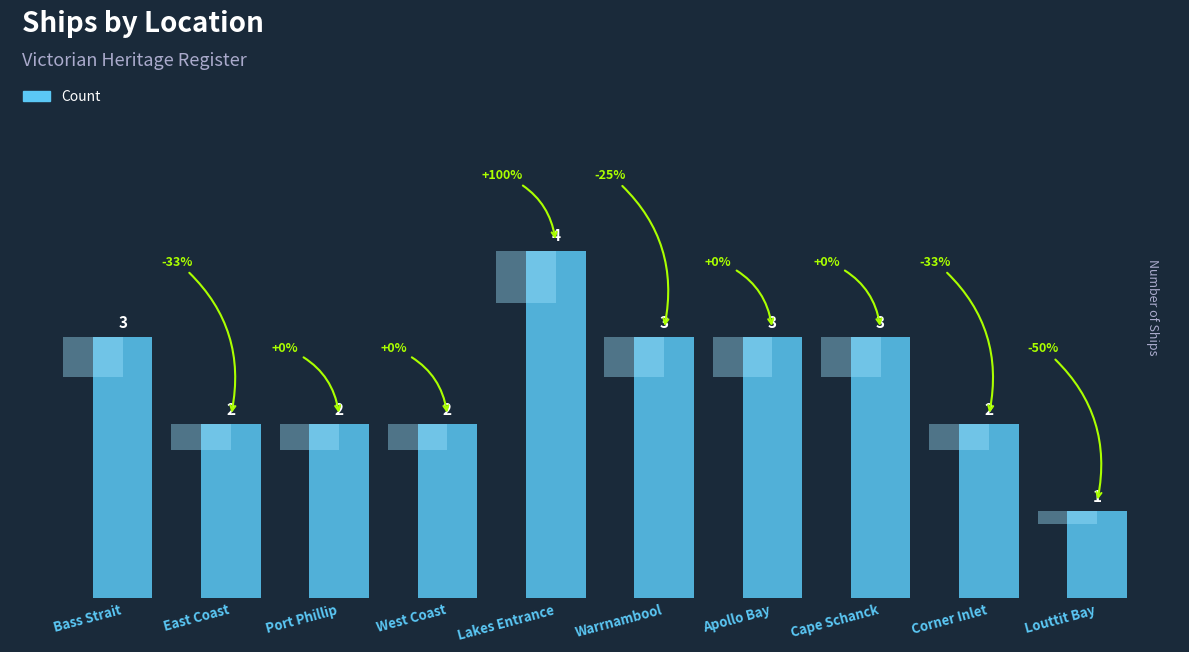

Rank the categories by value from lowest to highest.

Louttit Bay, East Coast, Port Phillip, West Coast, Corner Inlet, Bass Strait, Warrnambool, Apollo Bay, Cape Schanck, Lakes Entrance